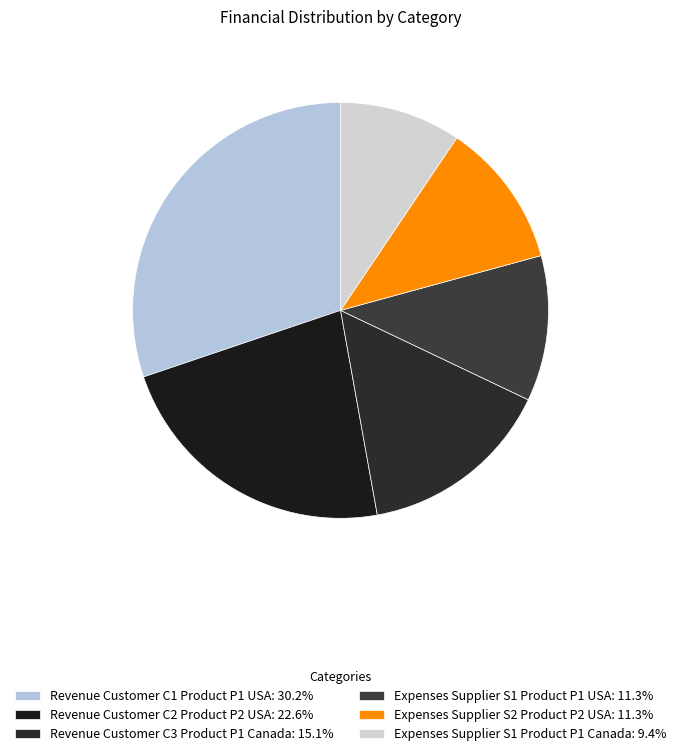

Approximately how many times larger is the value at Revenue Customer C1 Product P1 USA compared to Expenses Supplier S1 Product P1 Canada?

3.2